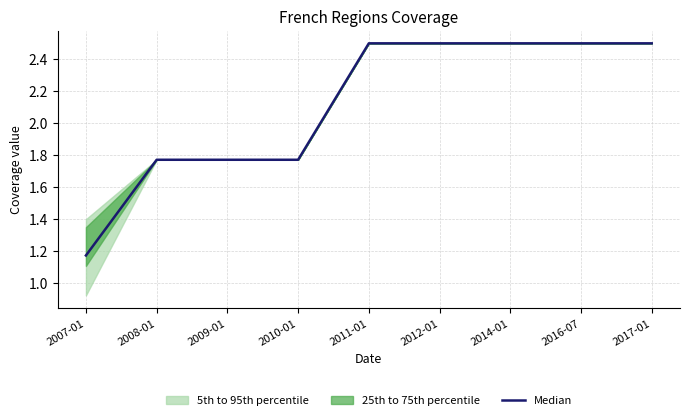

What is the difference between the maximum and minimum values?

1.3